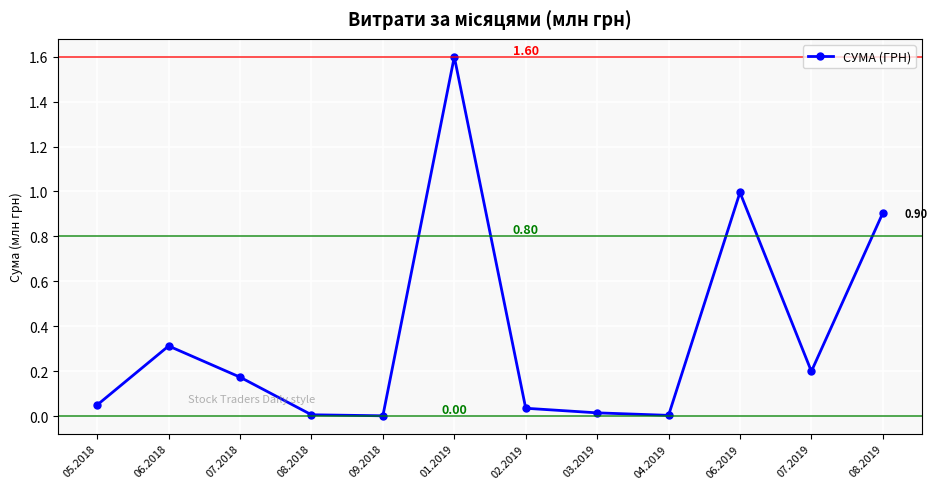

What is the value of the 10th point from the left?

1.0